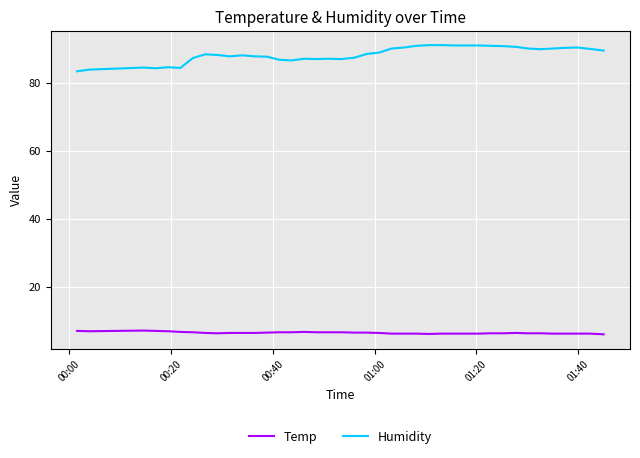

What is the minimum value for Humidity?

83.3